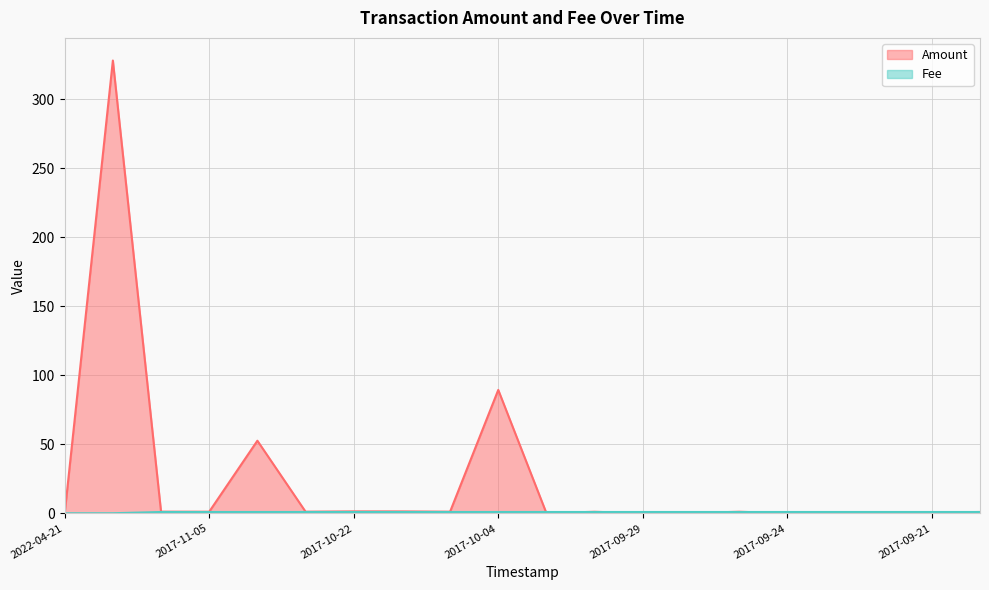

Is the value of Fee at 2017-09-24 greater than the value of Amount at 2017-10-04?

No